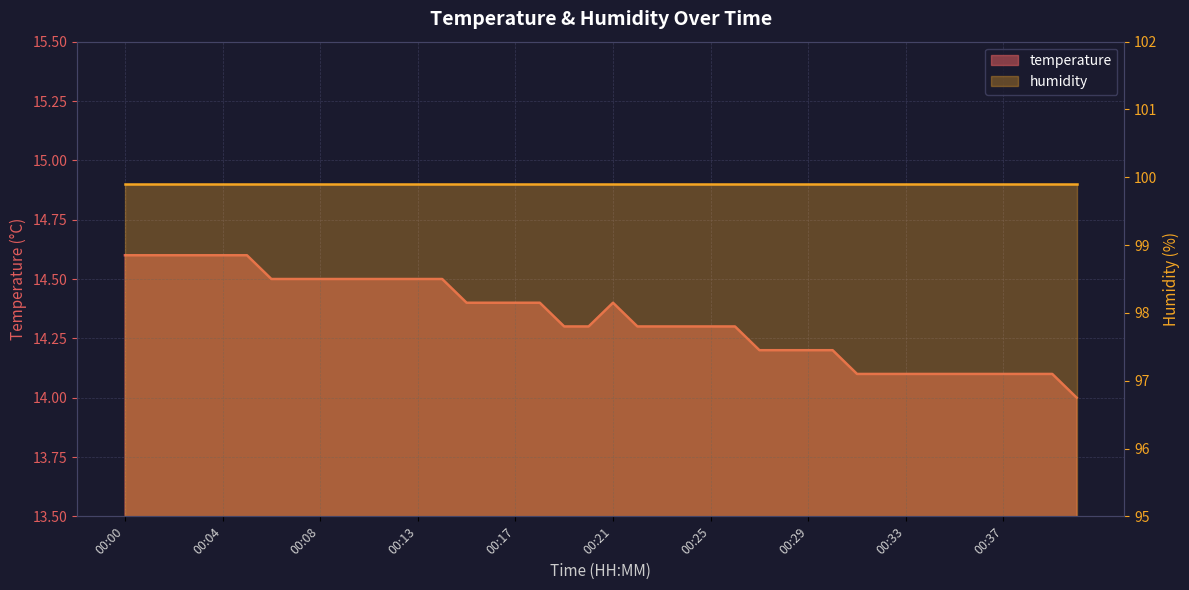

Where is the data nearest to the value 14?

00:40